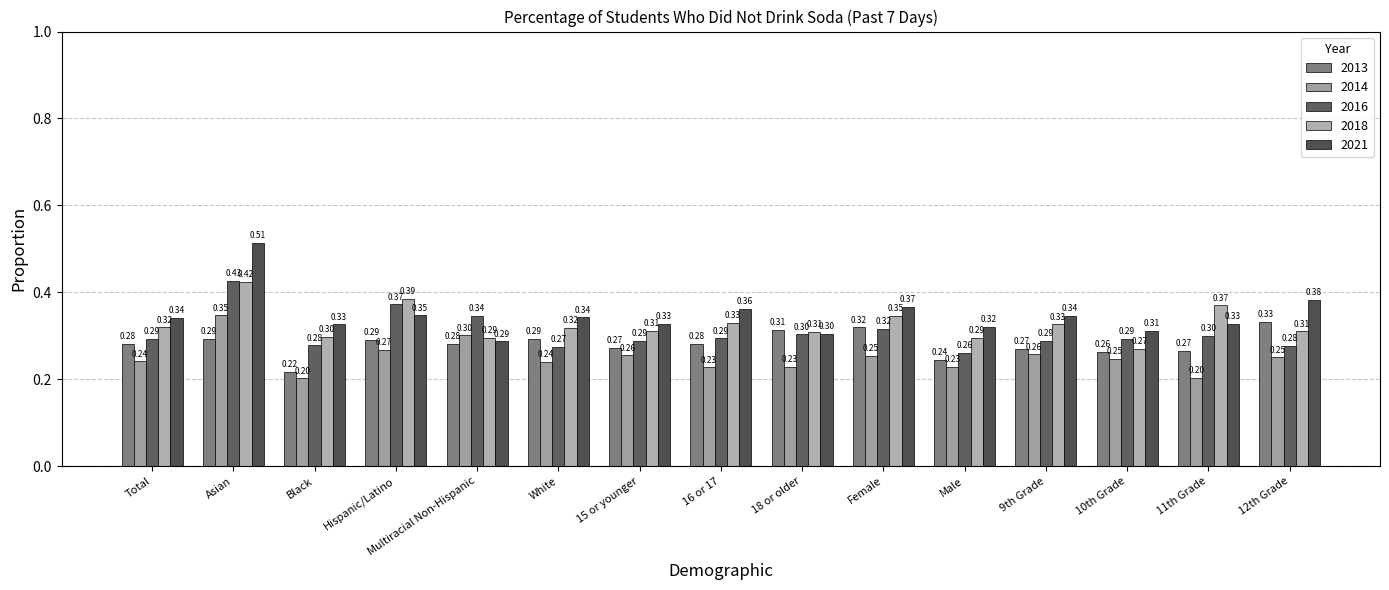

What is the difference between the maximum and minimum values in the 2018 series?

0.2